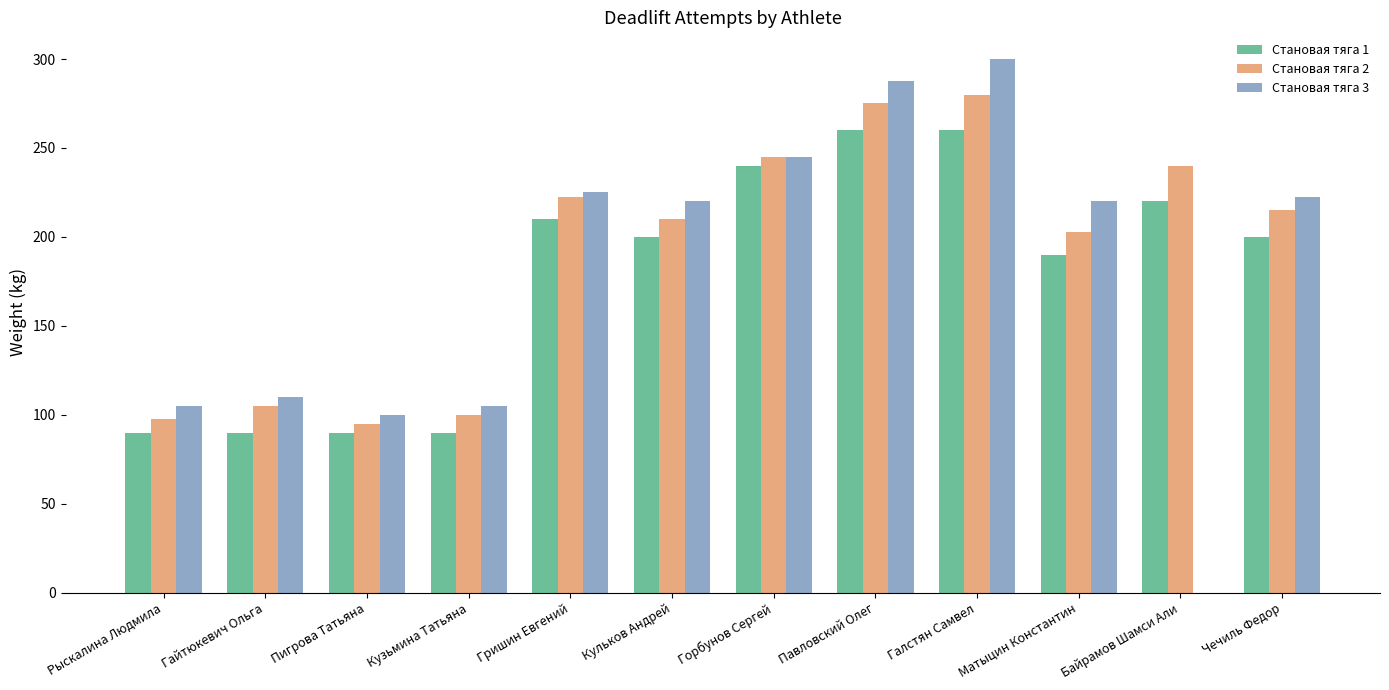

At which label is Становая тяга 1 closest to 175?

Матыцин Константин